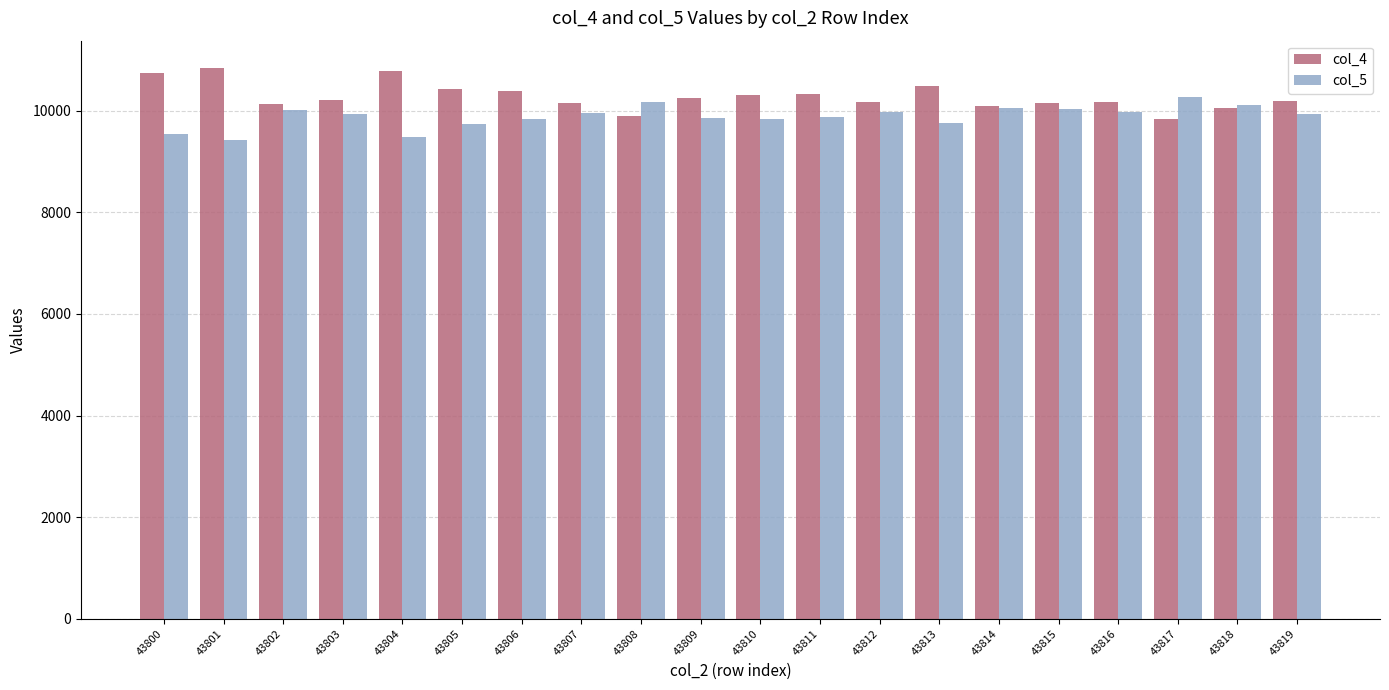

What is the difference between the col_4 values at 43804 and 43818?

714